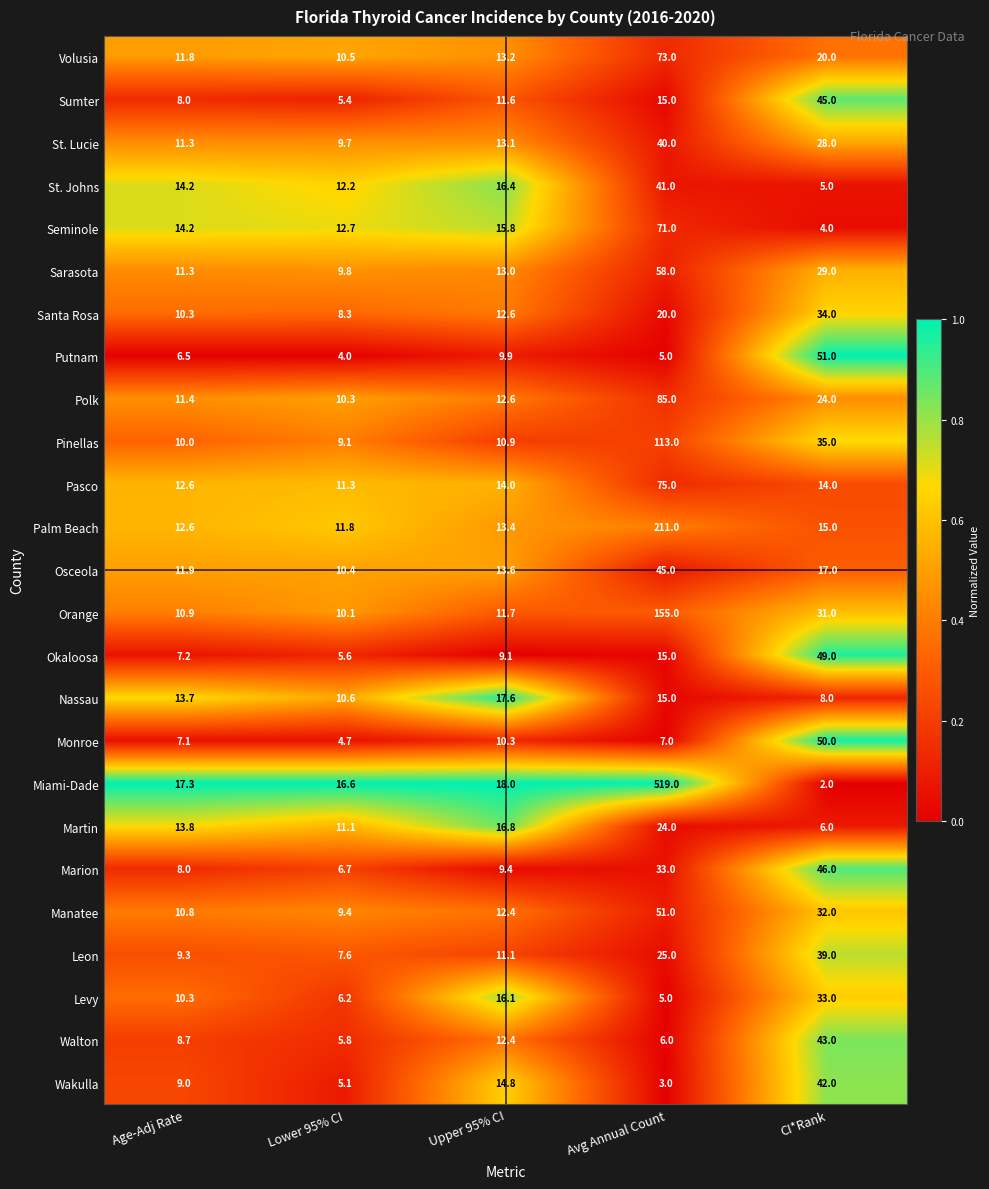

What is the difference between the Marion values at Upper 95% CI and Lower 95% CI?

2.7